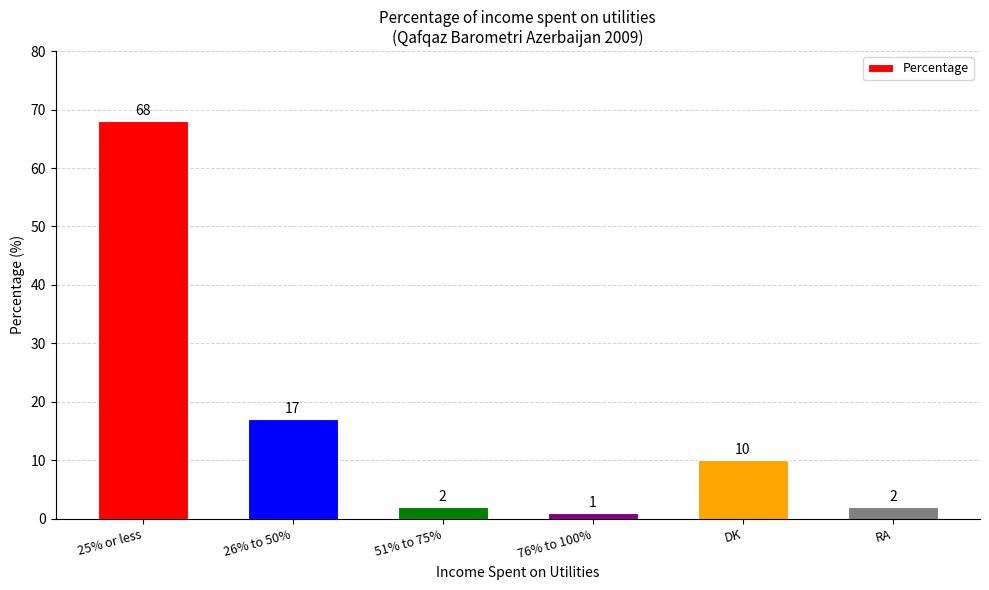

At which category does the chart reach its minimum across all series?

76% to 100%